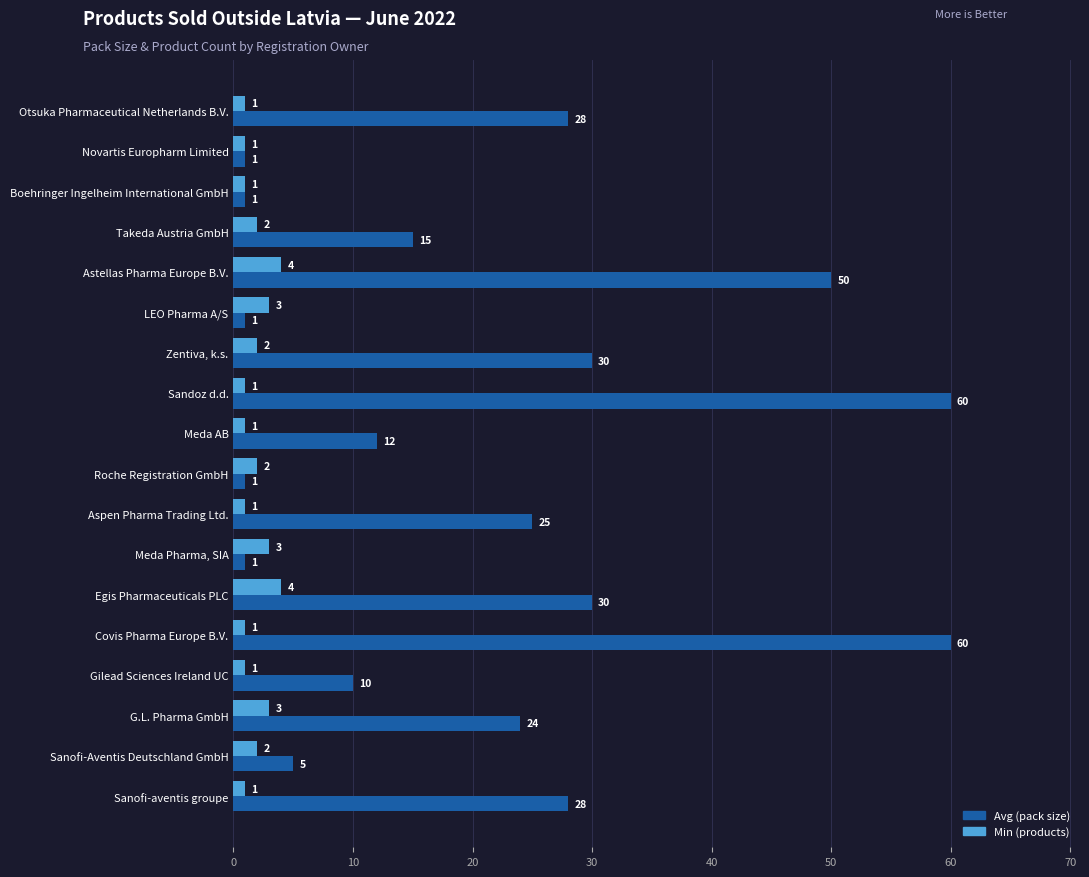

Is it true that Avg (pack size) equals 17 at Gilead Sciences Ireland UC?

False